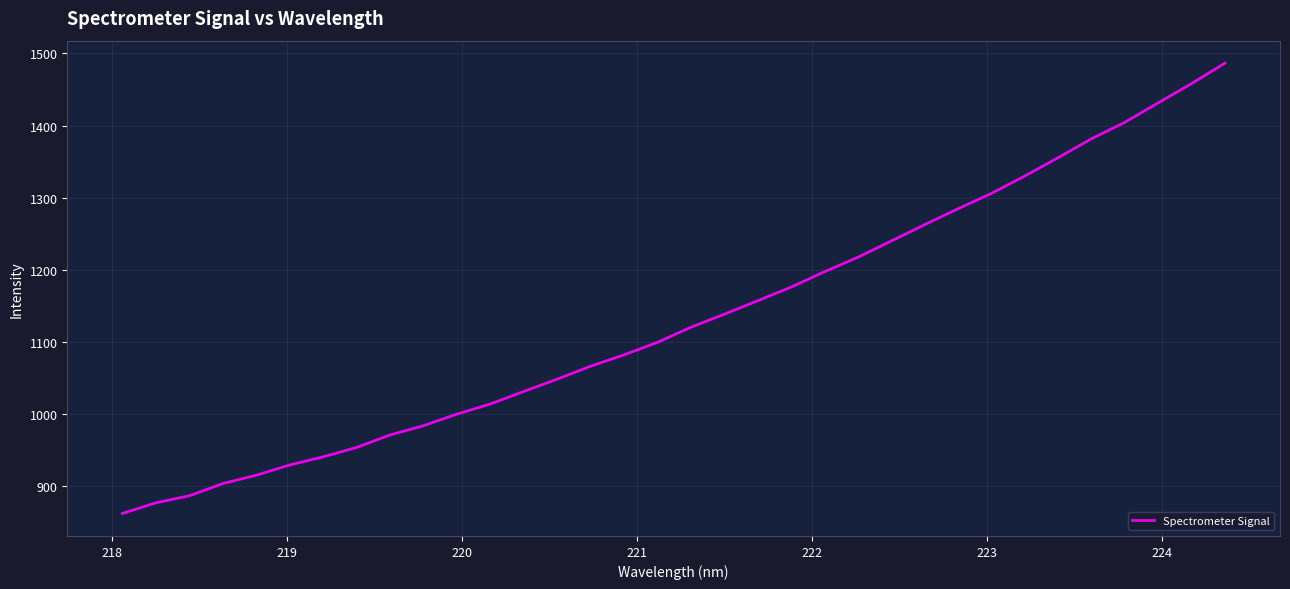

What is the difference between the maximum and minimum values?

625.0